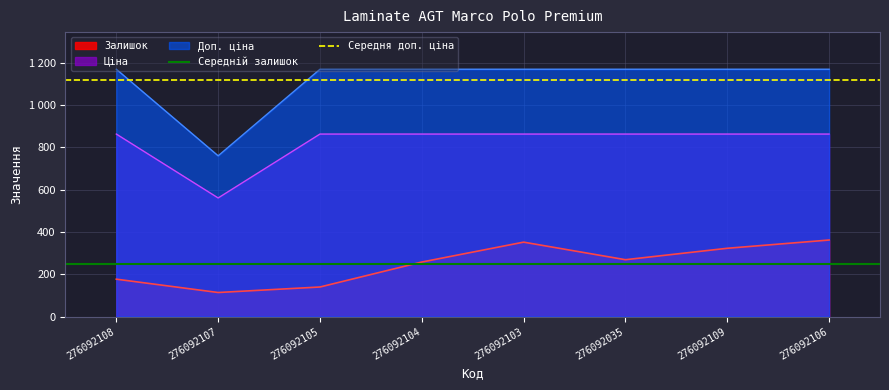

The value of Середня доп. ціна at 276092108 is 1499.2. True or false?

False